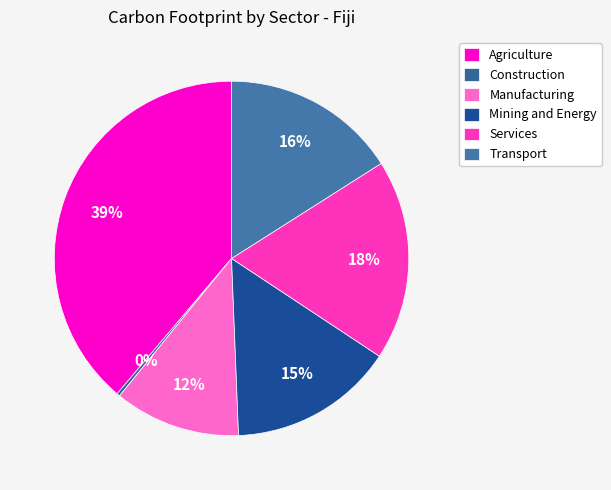

Rank the categories by value from lowest to highest.

Construction, Manufacturing, Mining and Energy, Transport, Services, Agriculture